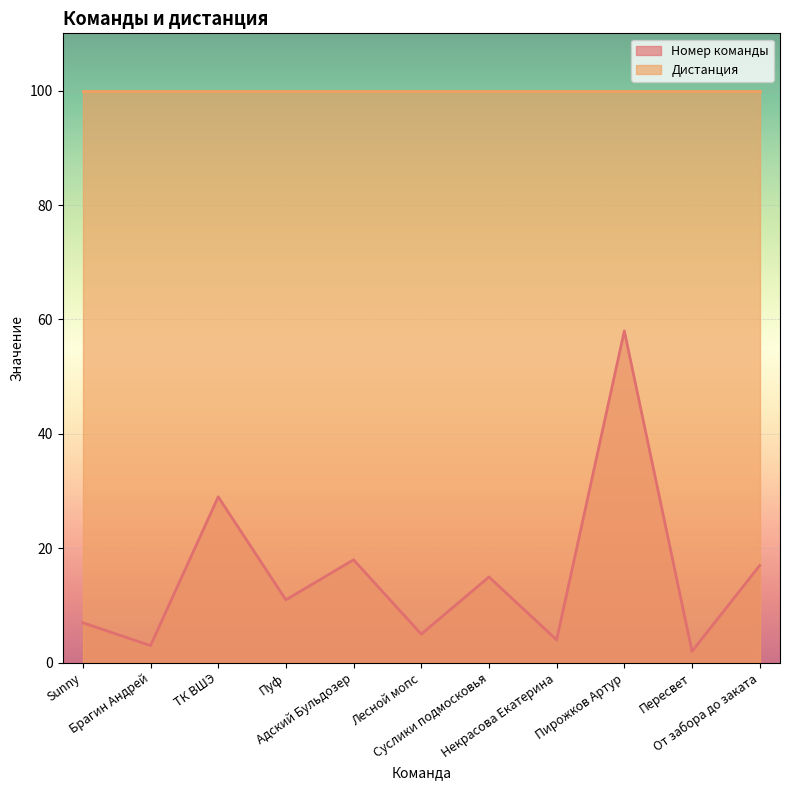

What is the label of the 5th point from the right?

Суслики подмосковья